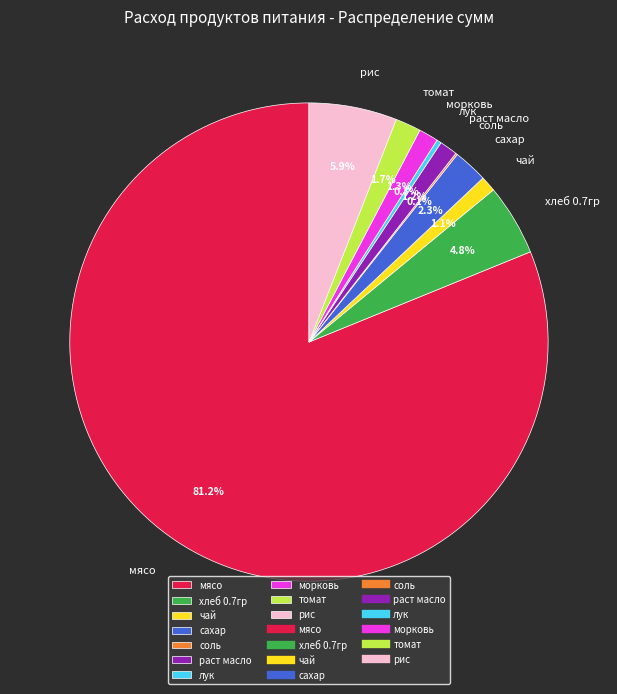

What is the total percentage of томат and лук?

2.0%